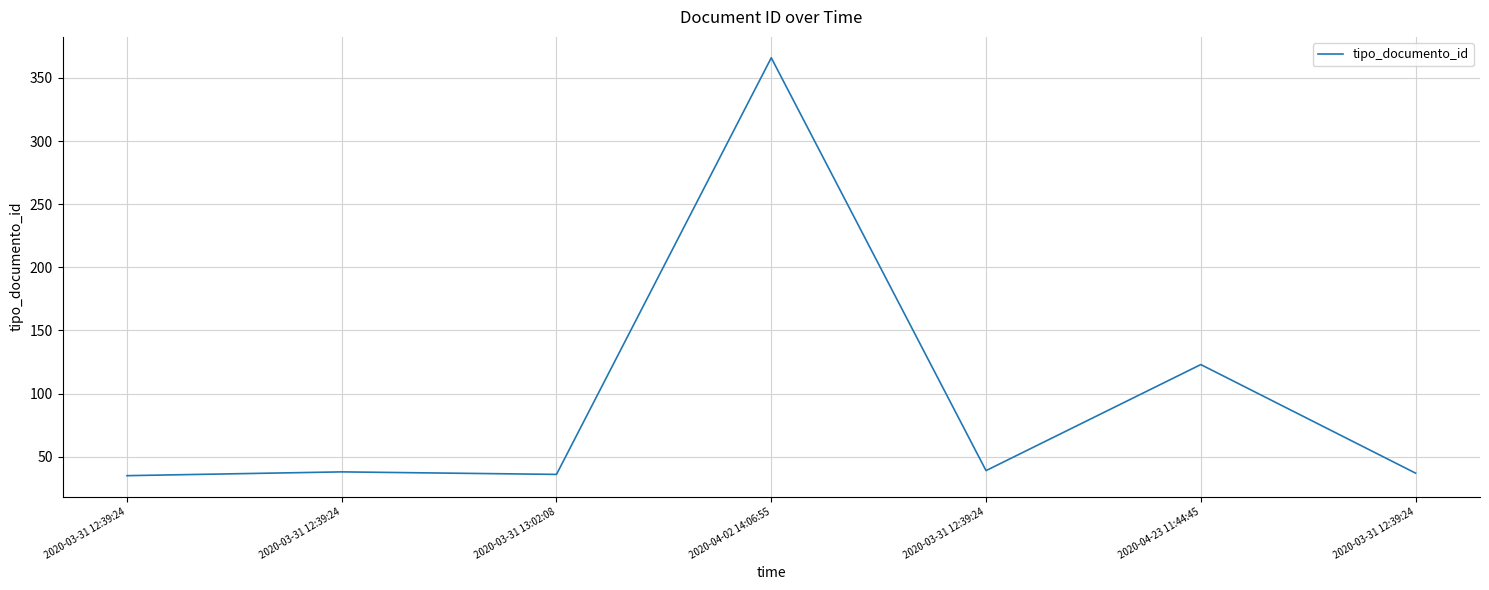

Which label corresponds to the smallest value in the chart?

2020-03-31 12:39:24